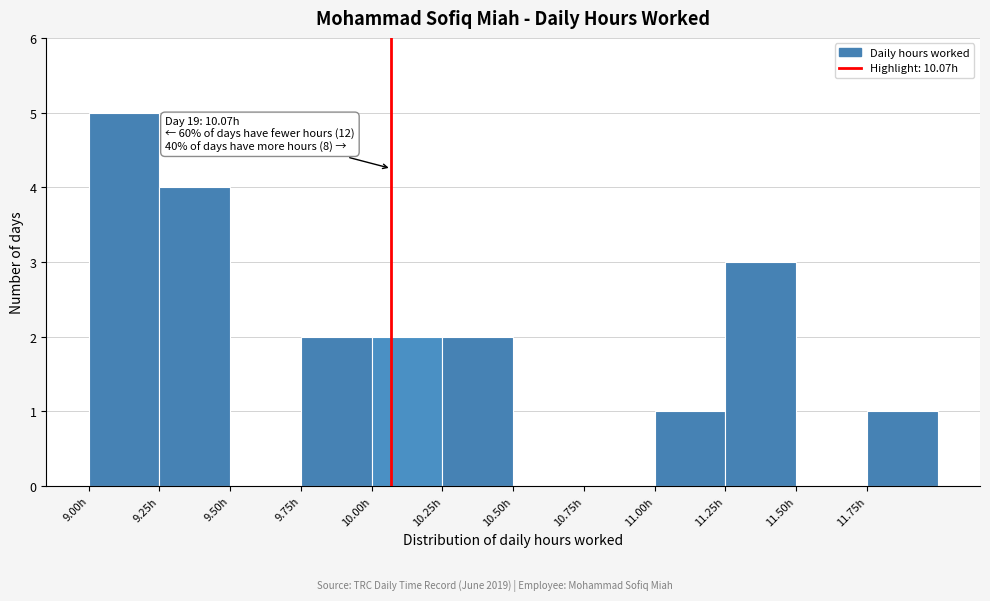

Which range on the x-axis has the tallest bar?

9.00 to 9.25